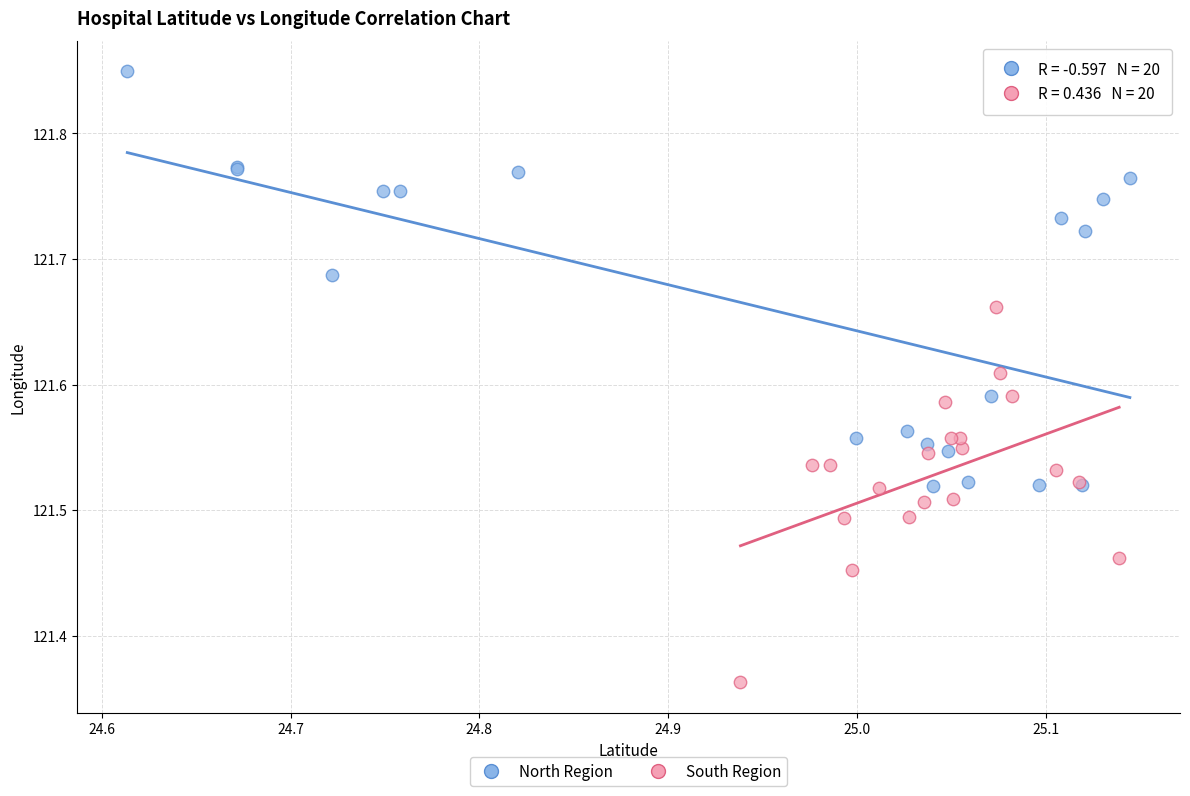

Which series reaches the maximum Y coordinate?

North Region